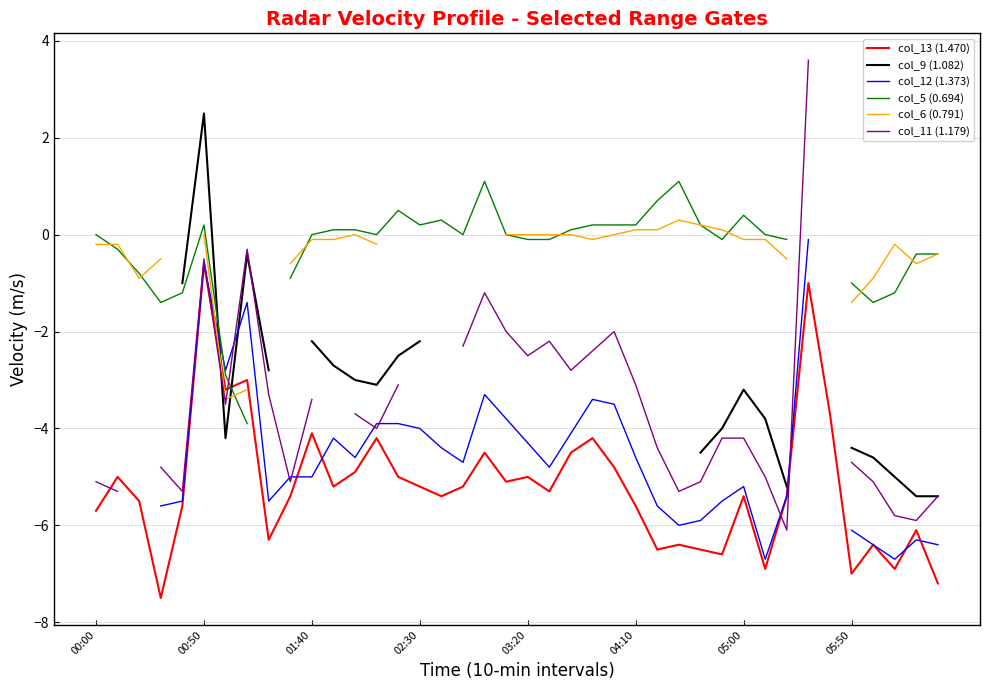

What is the highest value of the col_13 (1.470) series?

-0.6